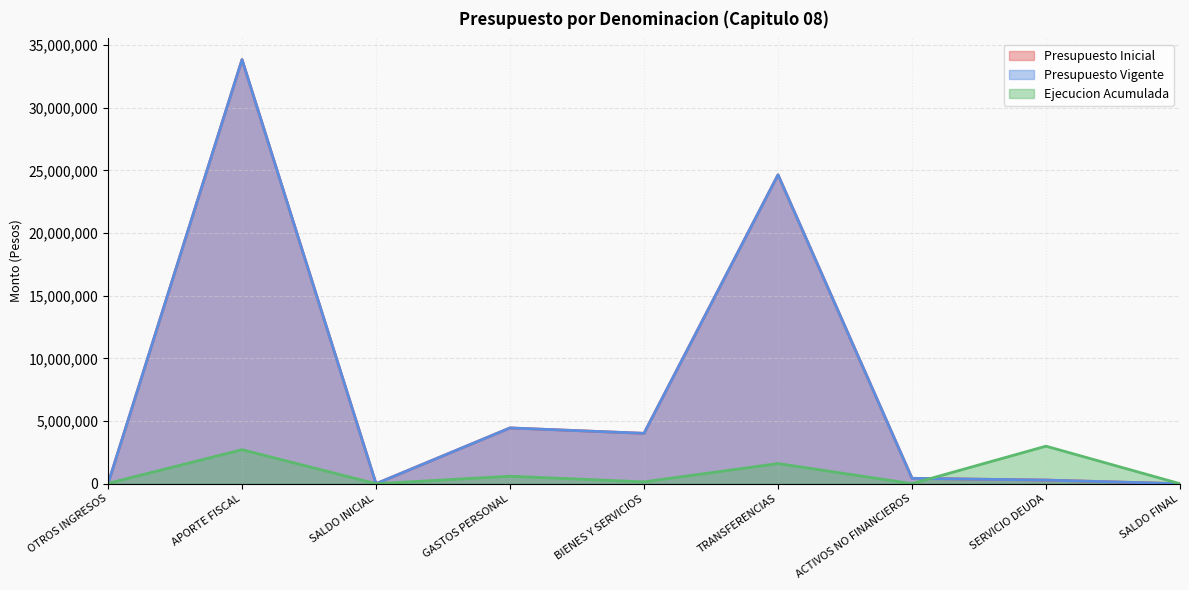

Where is the first local maximum for Presupuesto Vigente?

APORTE FISCAL